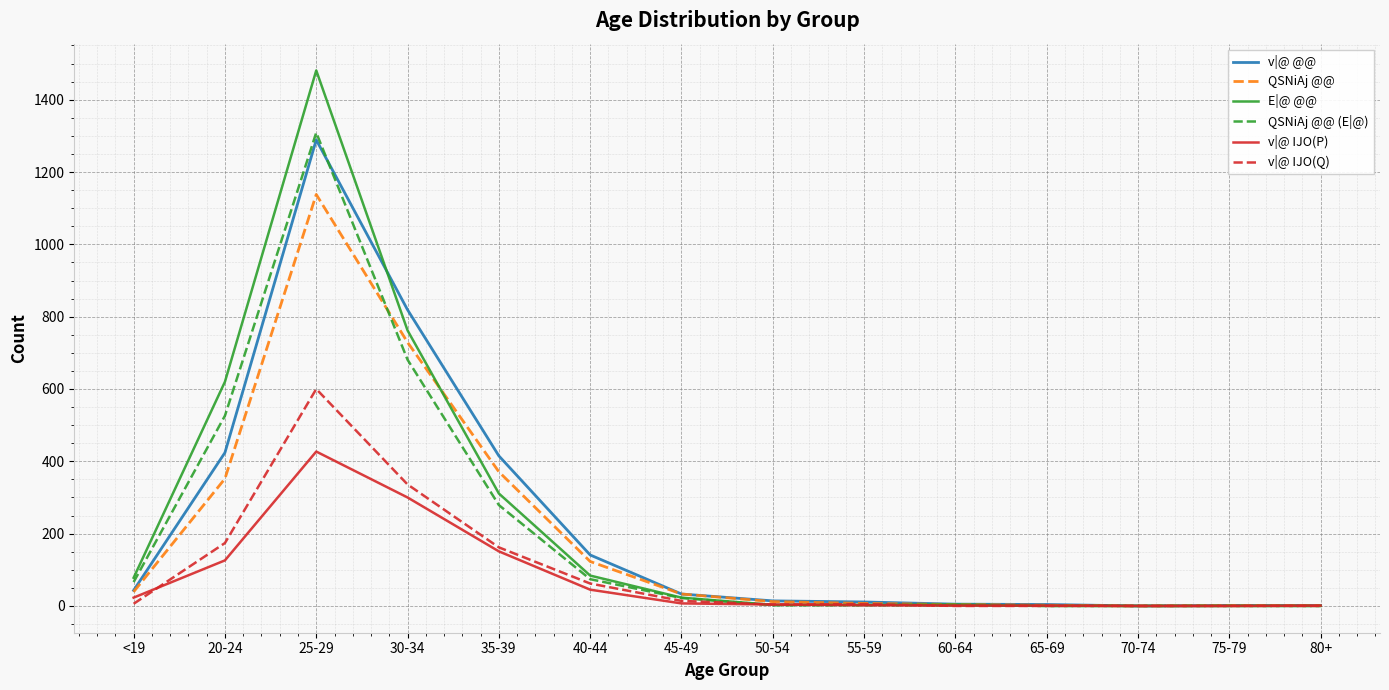

At which category is the sum across all series the highest?

25-29